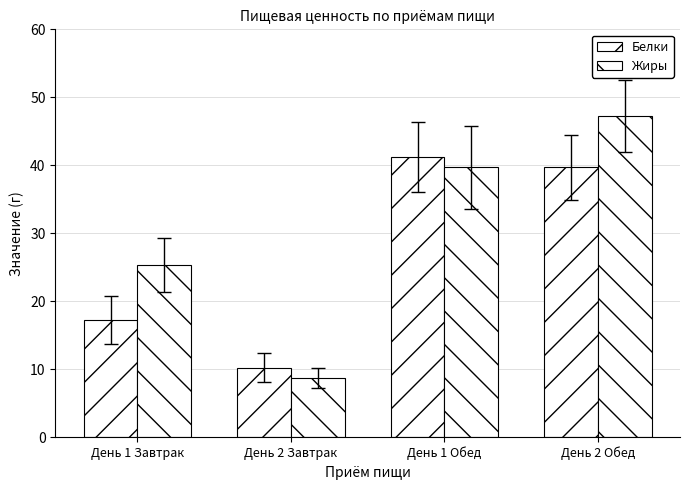

Read the Белки value at День 2 Завтрак.

10.2